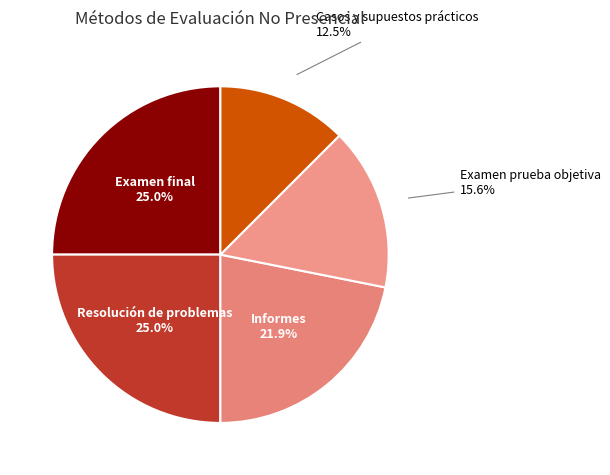

Is Casos y supuestos prácticos the majority of the pie?

No